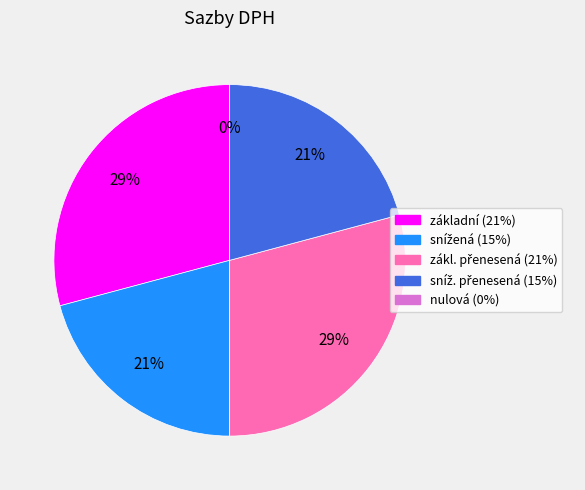

What percentage is the snížená slice, to the nearest percent?

21%